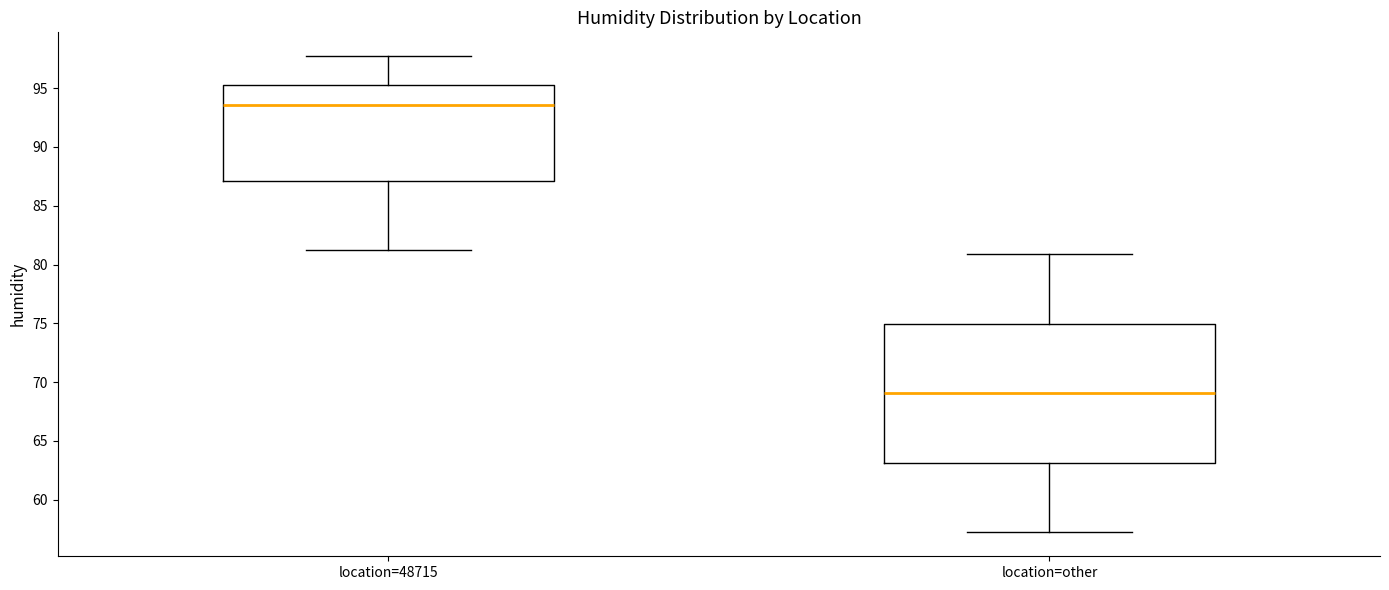

Which box has the lowest median line?

location=other